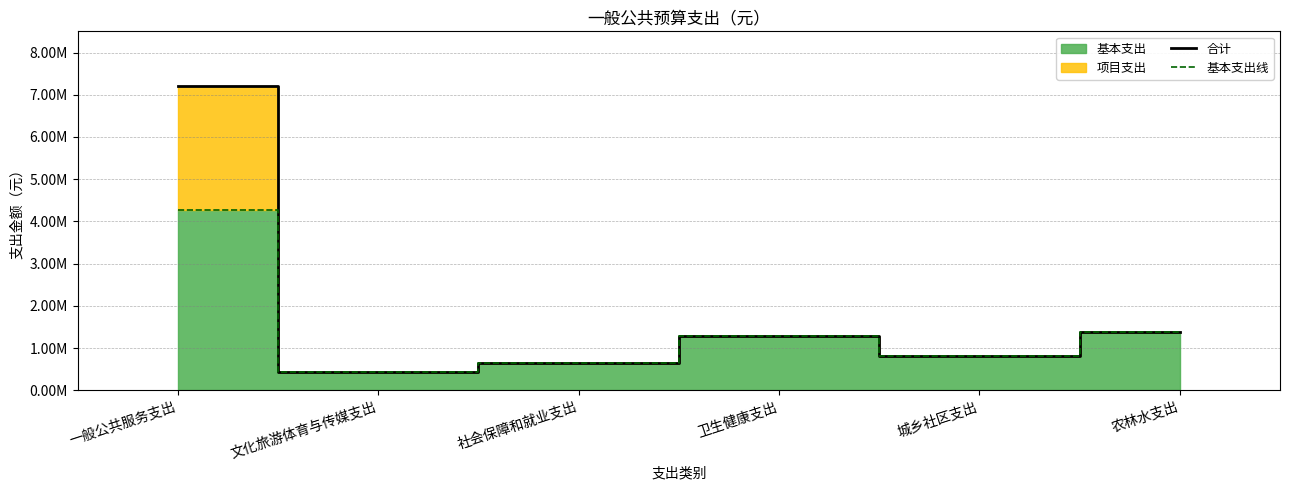

At which category does 基本支出线 reach its first local valley?

文化旅游体育与传媒支出